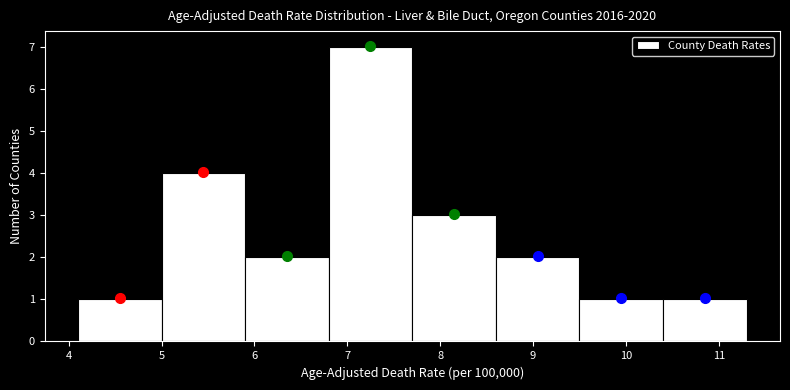

Which range on the x-axis has the tallest bar?

6.8 to 7.7